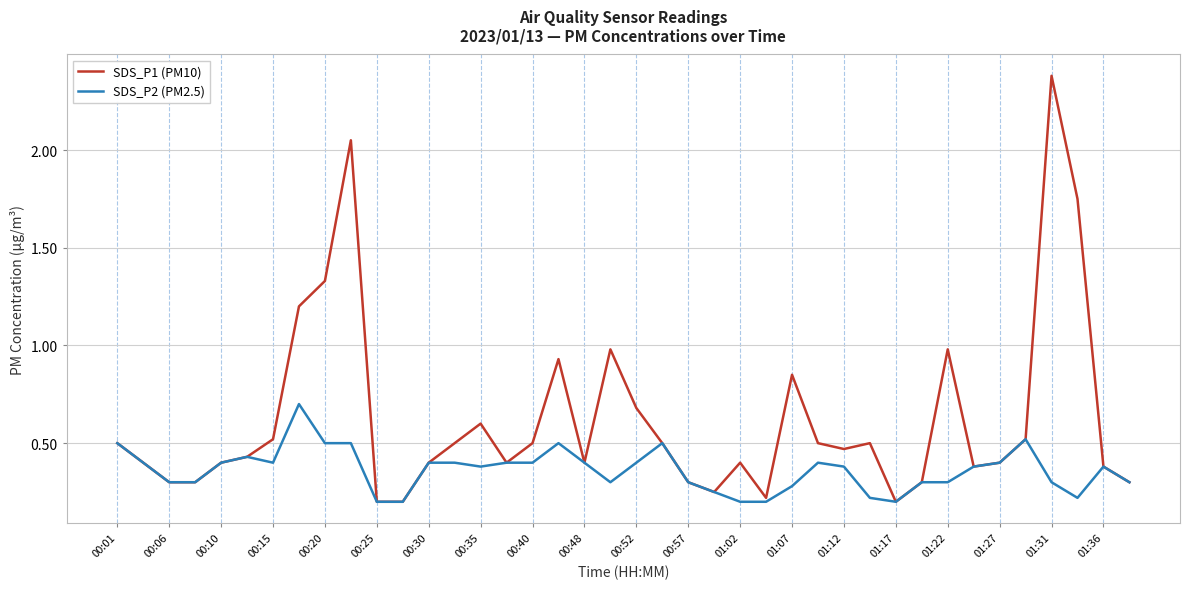

List the series in order of their peak value, highest first.

SDS_P1 (PM10), SDS_P2 (PM2.5)